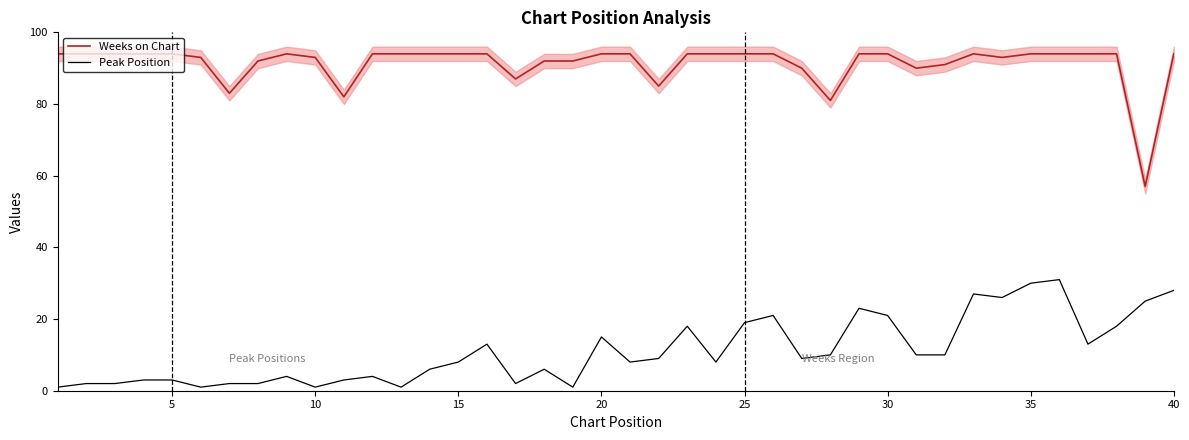

The Peak Position series shows 9 at 25. True or false?

False